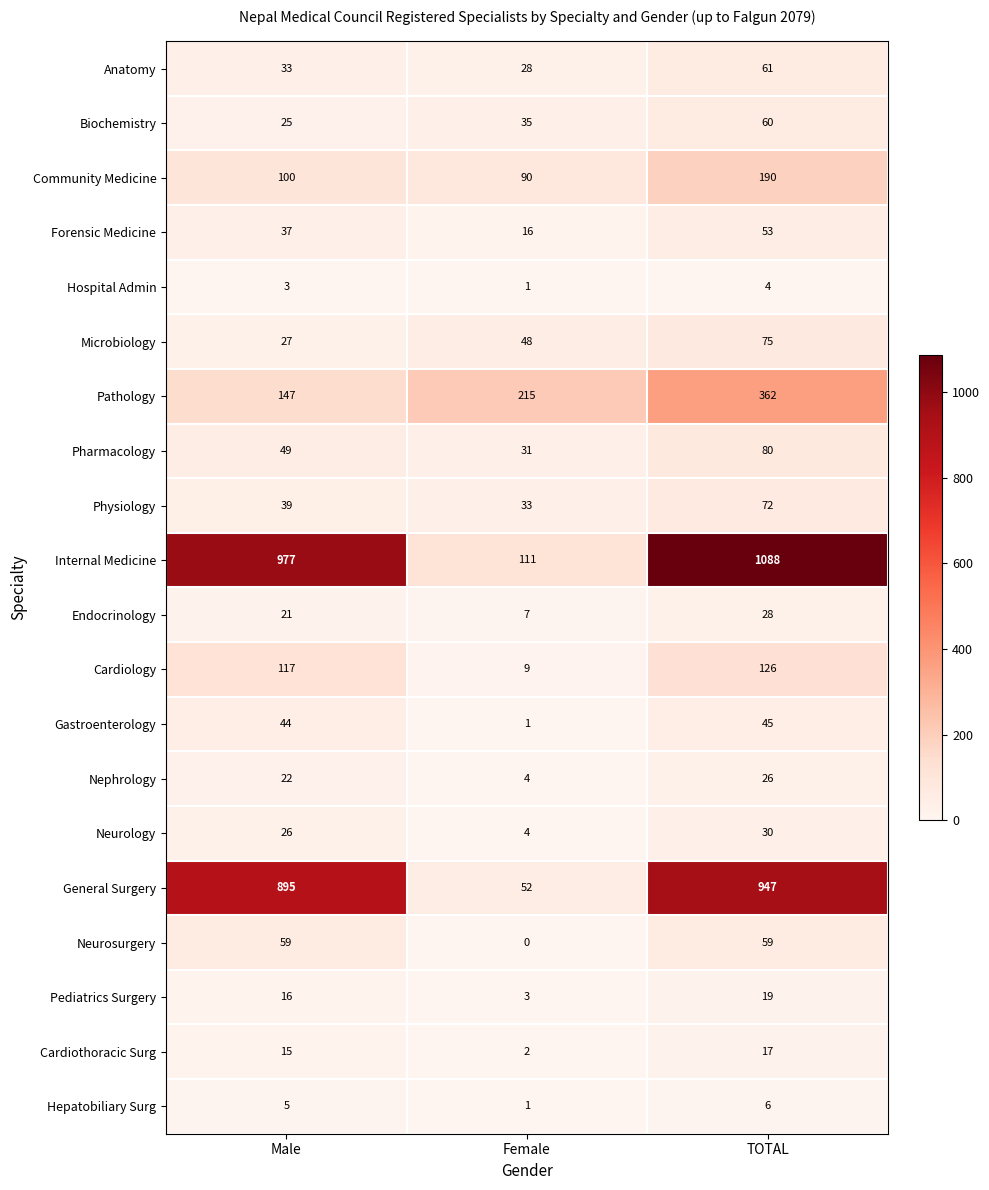

At which category is the sum across all series the highest?

TOTAL